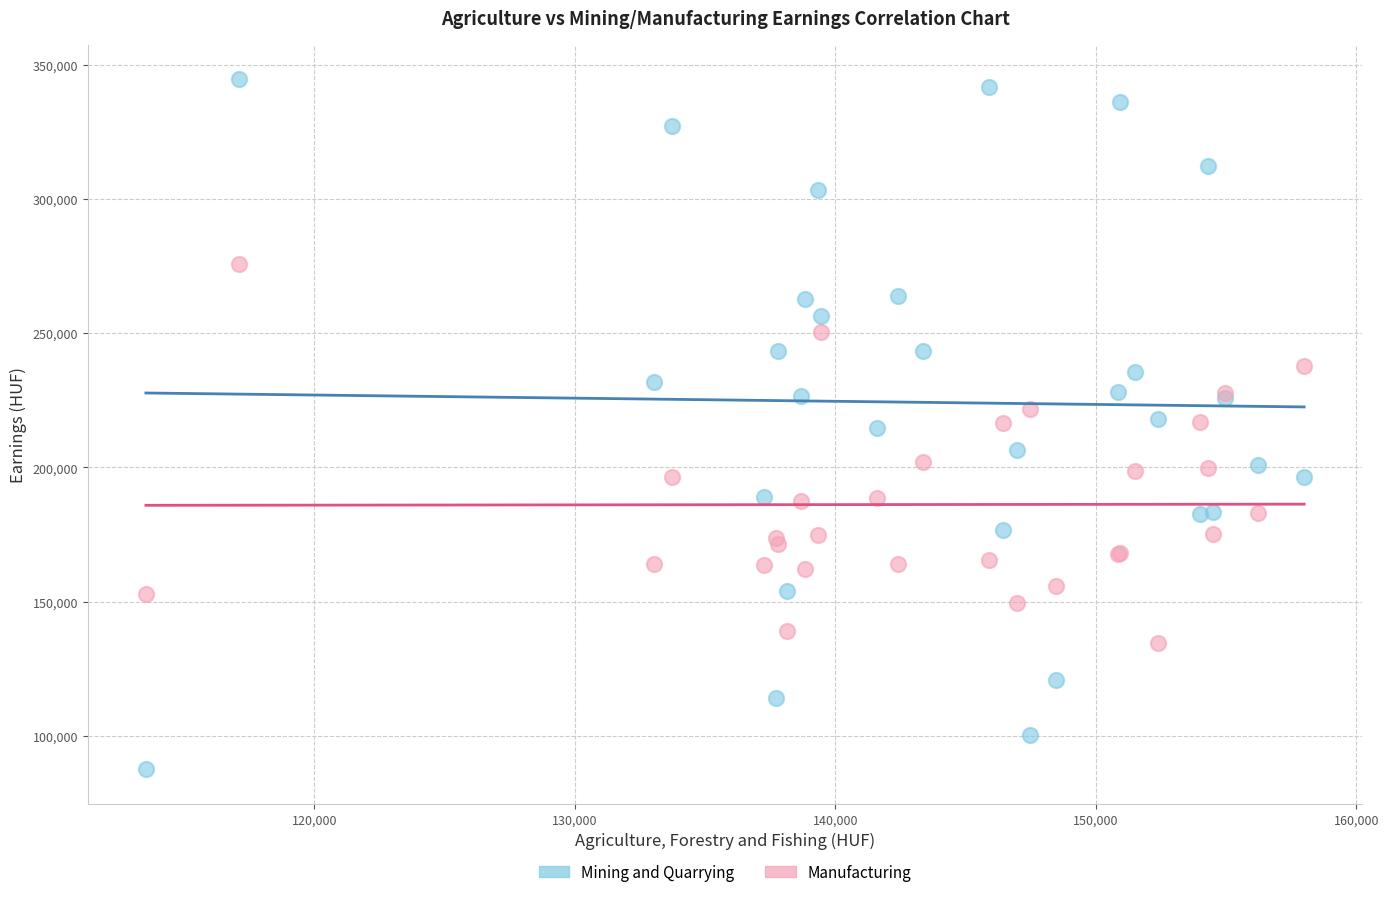

Which series contains the highest Y value?

Mining and Quarrying